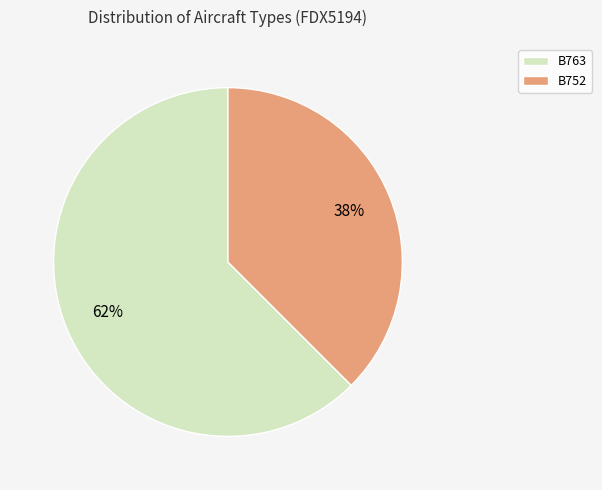

The B763 slice represents 68% of the pie. True or false?

False